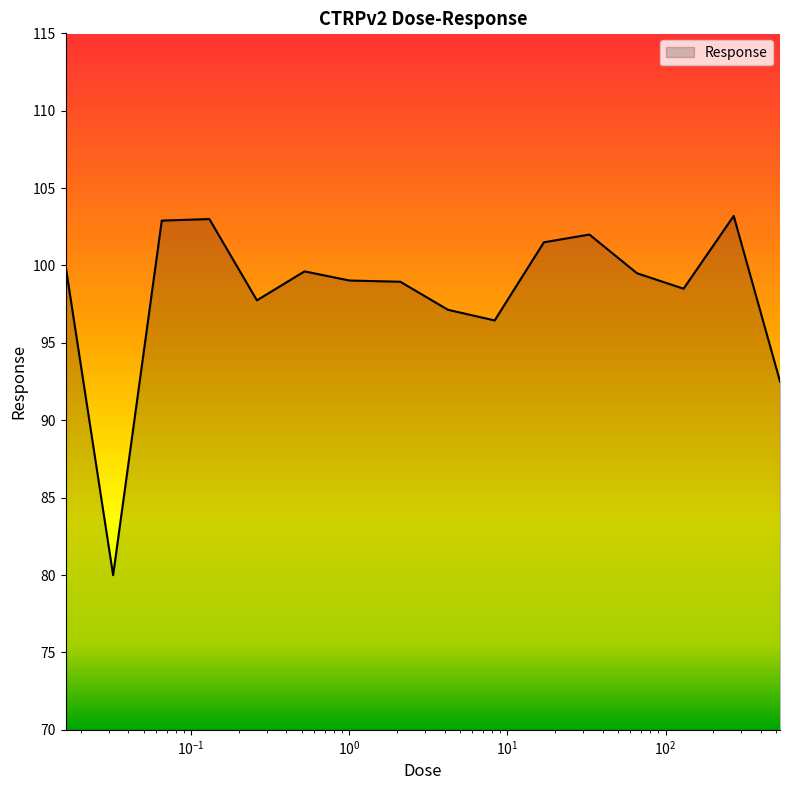

What is the difference between the maximum and minimum values?

23.2